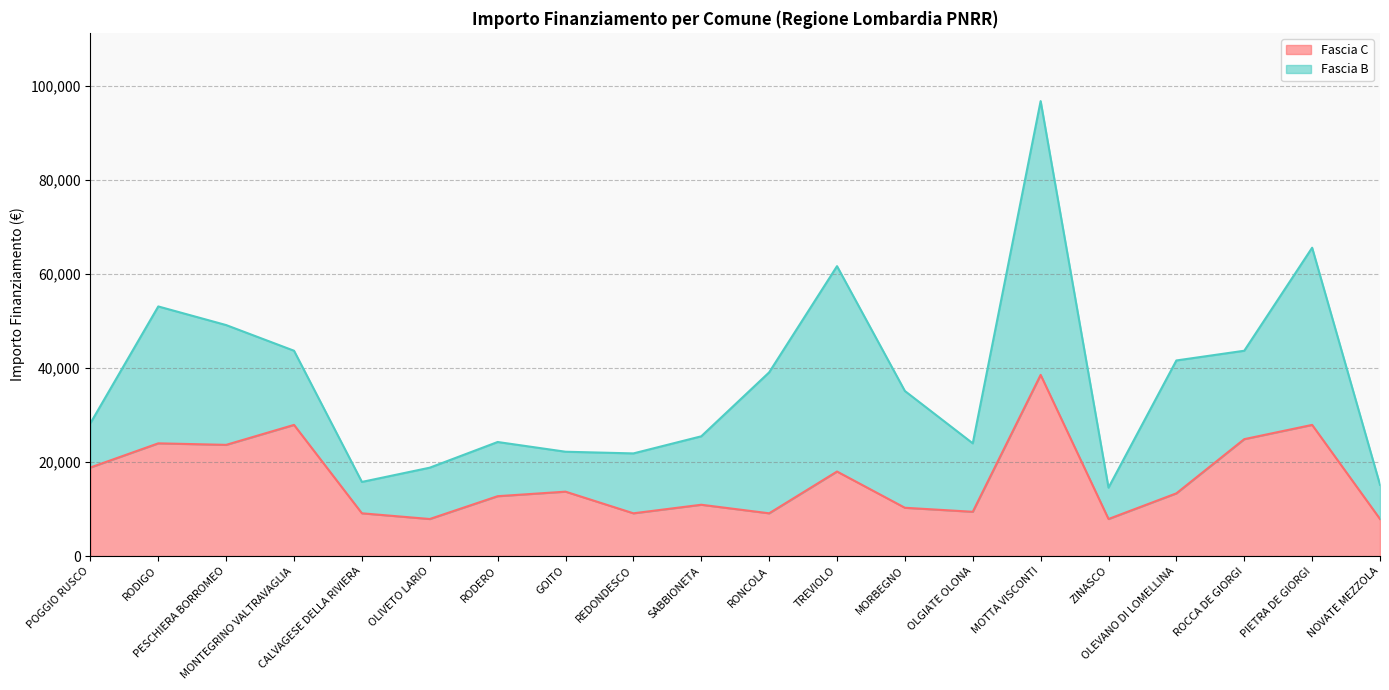

At which label is the value closest to 23228?

PESCHIERA BORROMEO